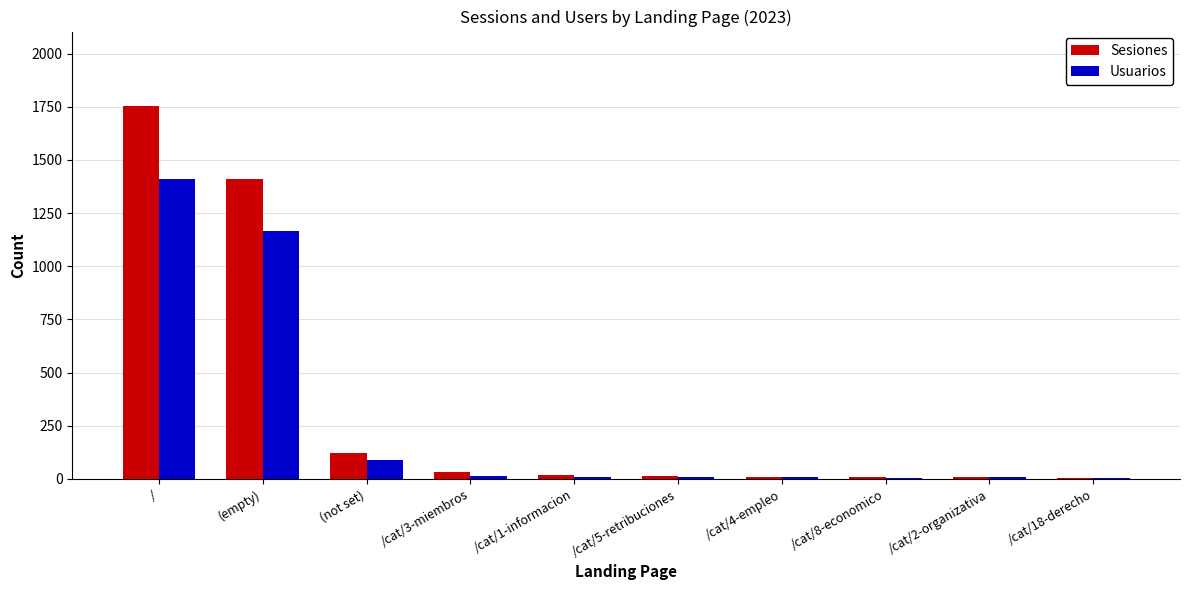

Is it true that Usuarios equals 6 at /cat/18-derecho?

True